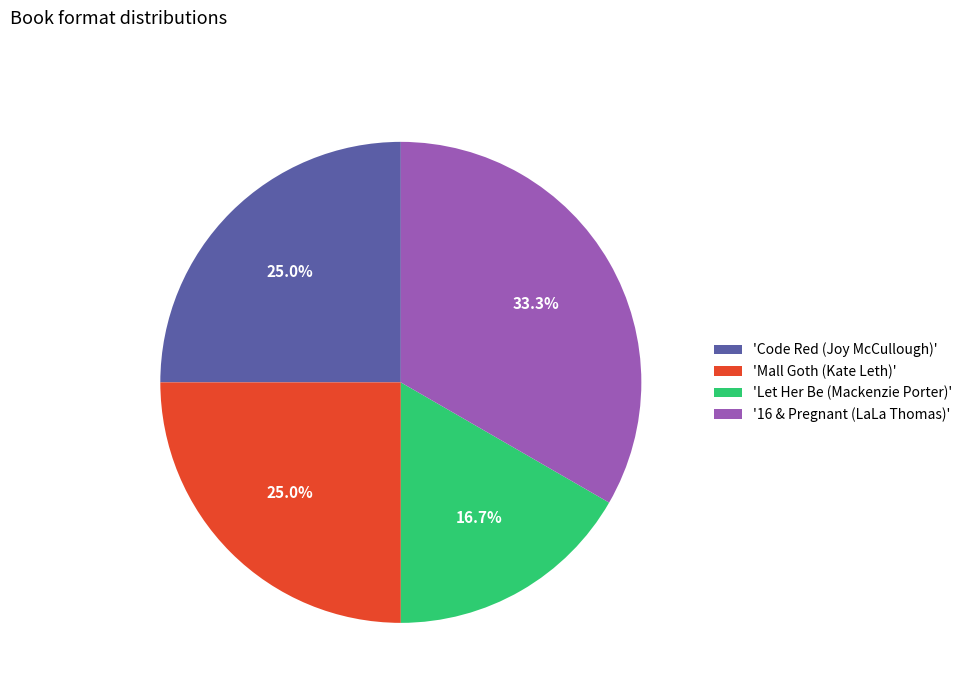

What is the ratio of the value at 'Let Her Be (Mackenzie Porter)' to the value at '16 & Pregnant (LaLa Thomas)'?

0.5